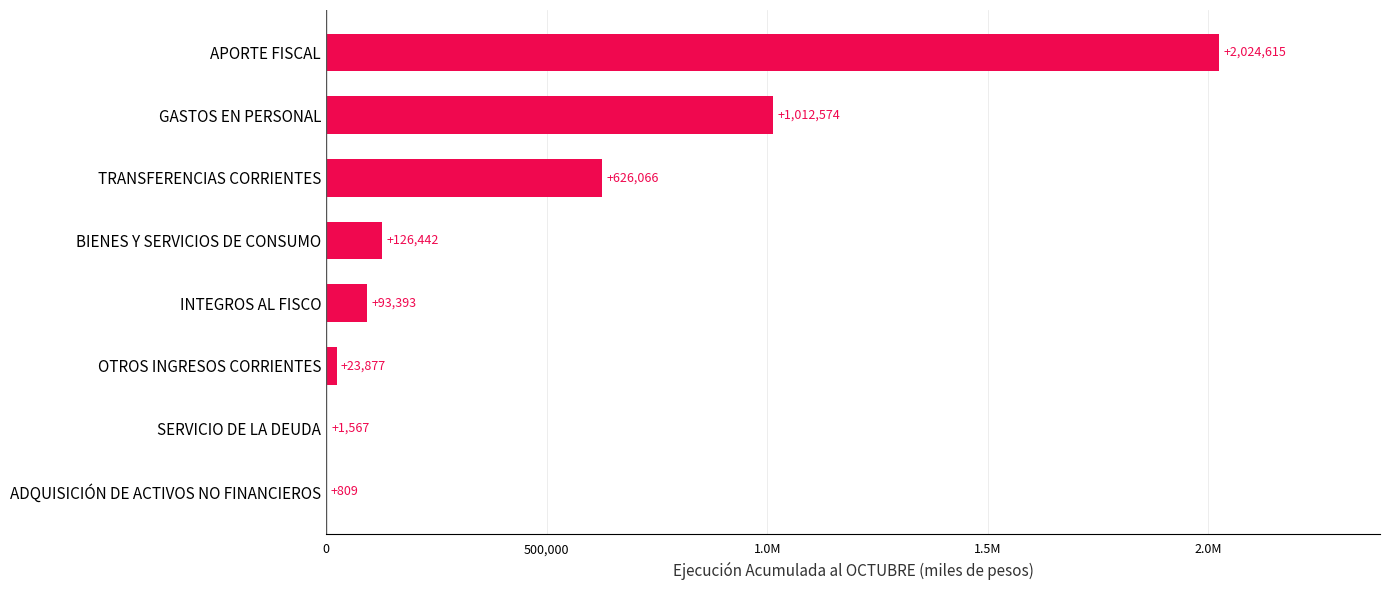

Are the bars horizontal?

Yes